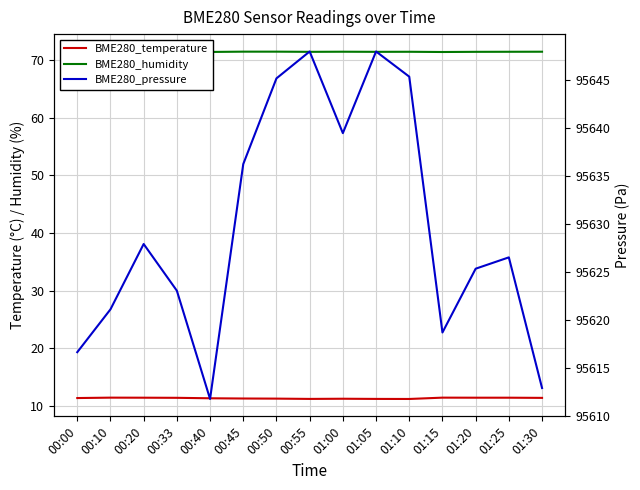

The BME280_humidity series shows 71.4 at 00:55. True or false?

True